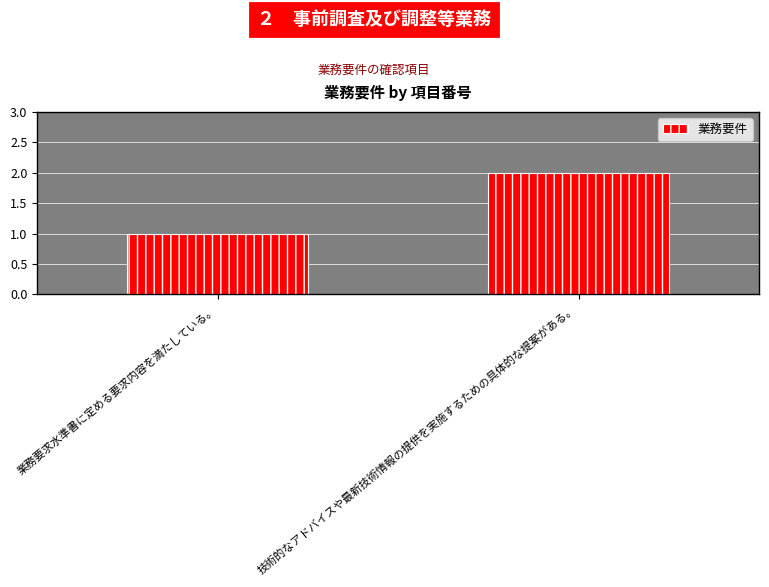

At which label is the value closest to 1?

業務要求水準書に定める要求内容を満たしている。